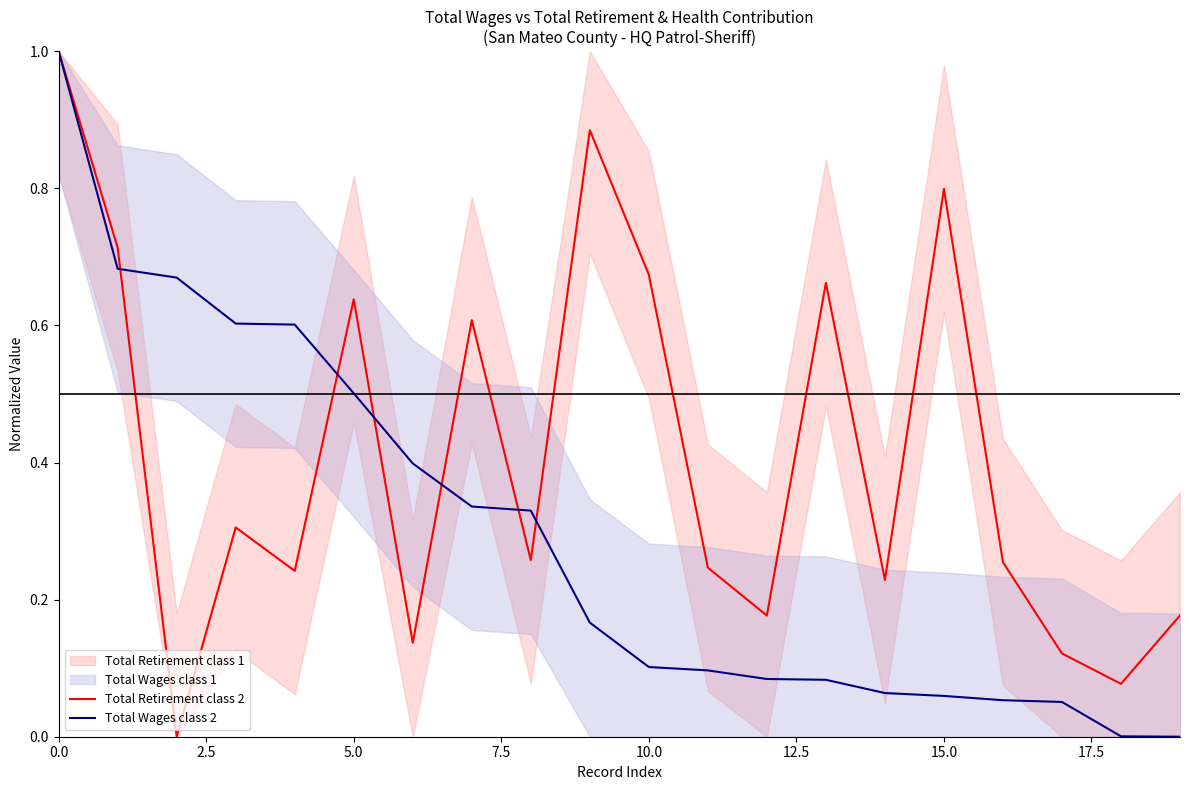

Is the value of Total Wages class 2 at 17 greater than the value of Total Retirement class 2 at 7.5?

No